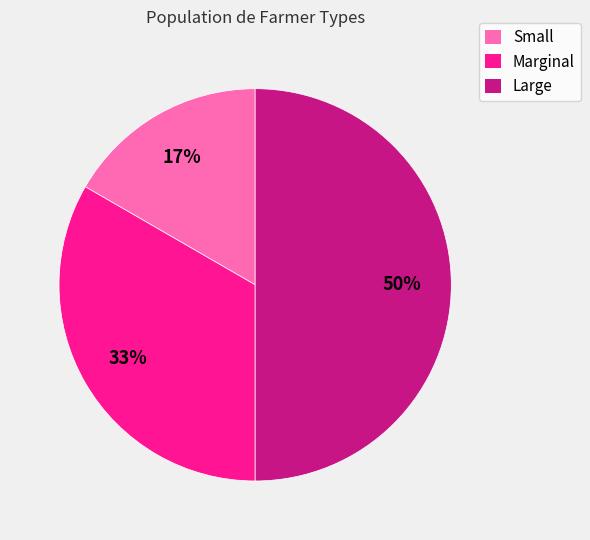

Between Marginal and Small, which is larger?

Marginal